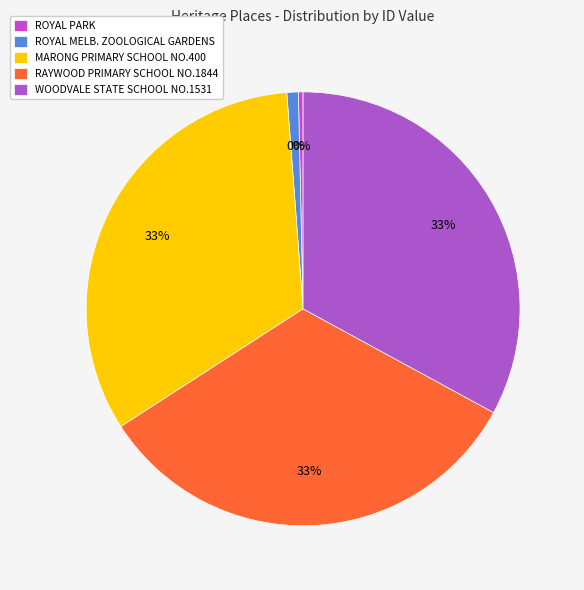

Which category has the biggest portion of the pie?

WOODVALE STATE SCHOOL NO.1531 (FORMER)